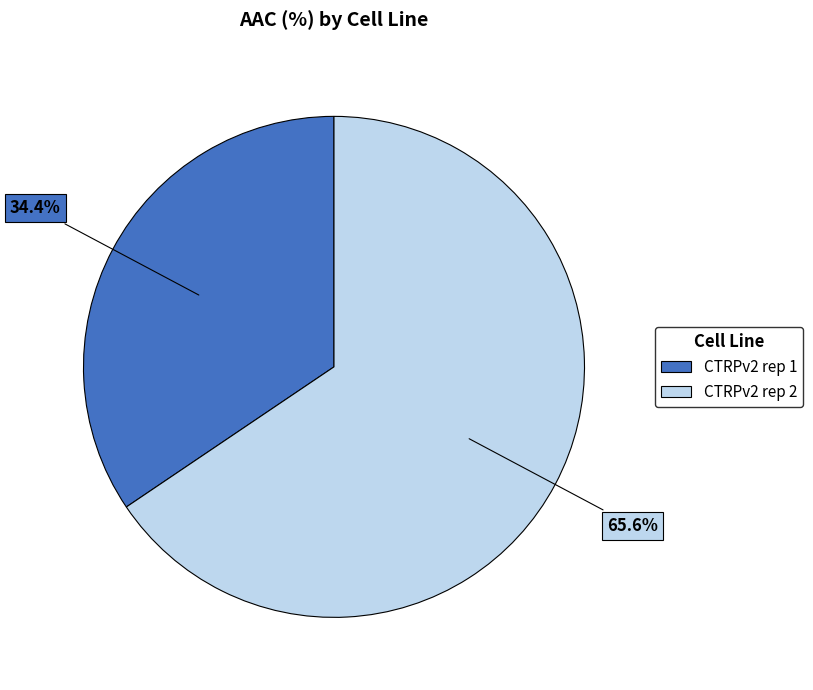

Between CTRPv2 rep 2 and CTRPv2 rep 1, which is larger?

CTRPv2 rep 2